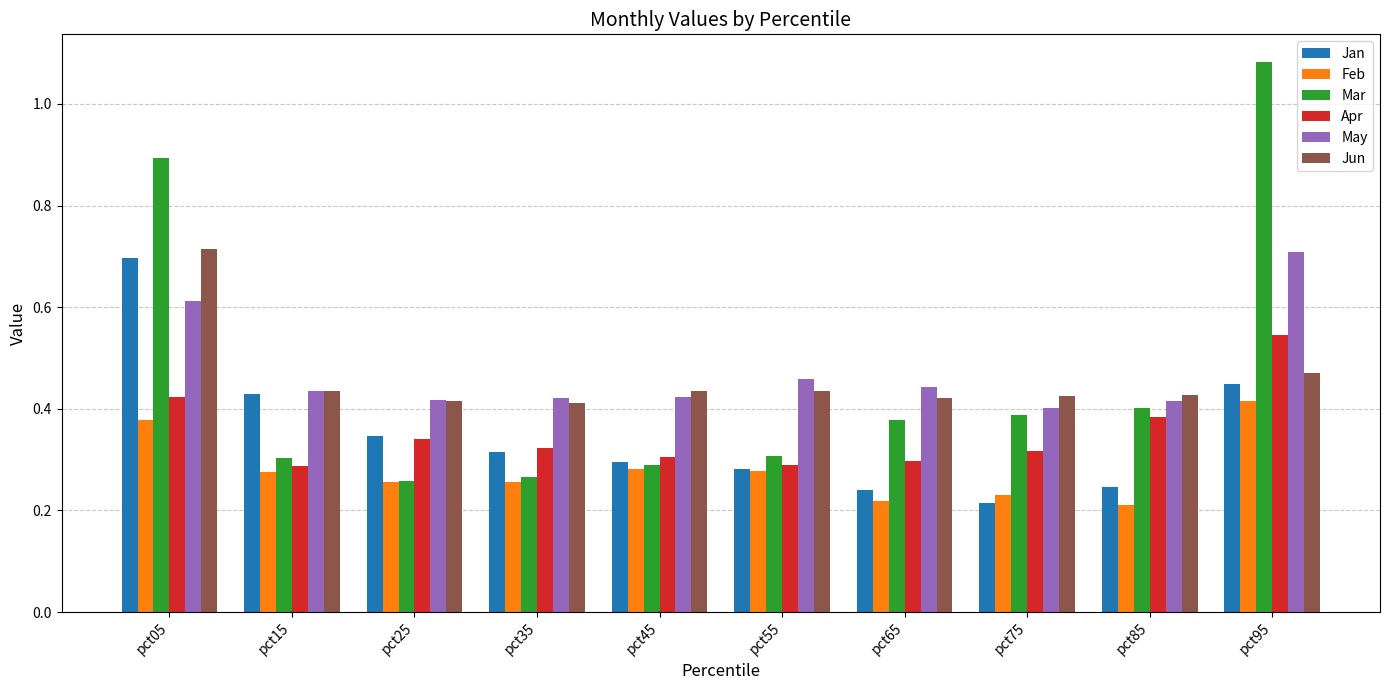

What is the sum of the Apr values at pct75 and pct95?

0.9